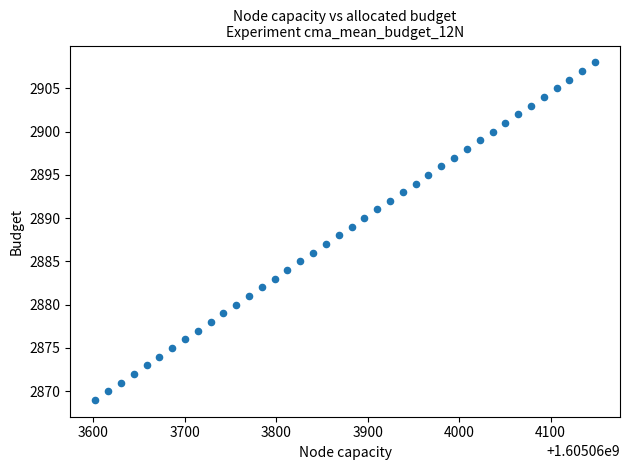

What is the range of Y values (max minus min)?

39